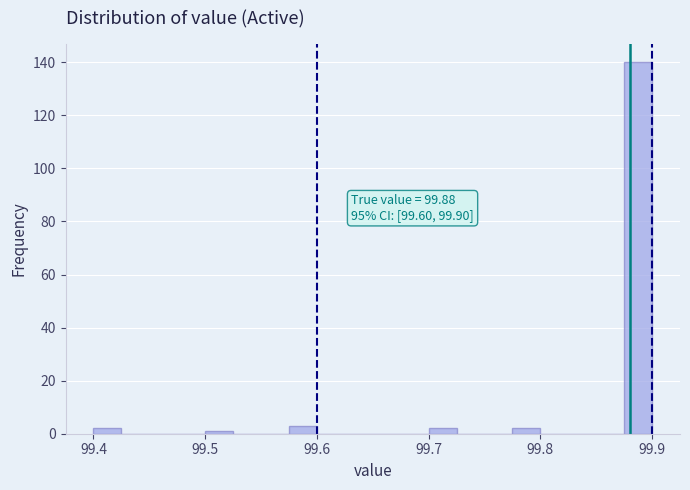

Around what value on the x-axis is the tallest bar? Give the approximate position of its centre, as read against the axis.

99.89